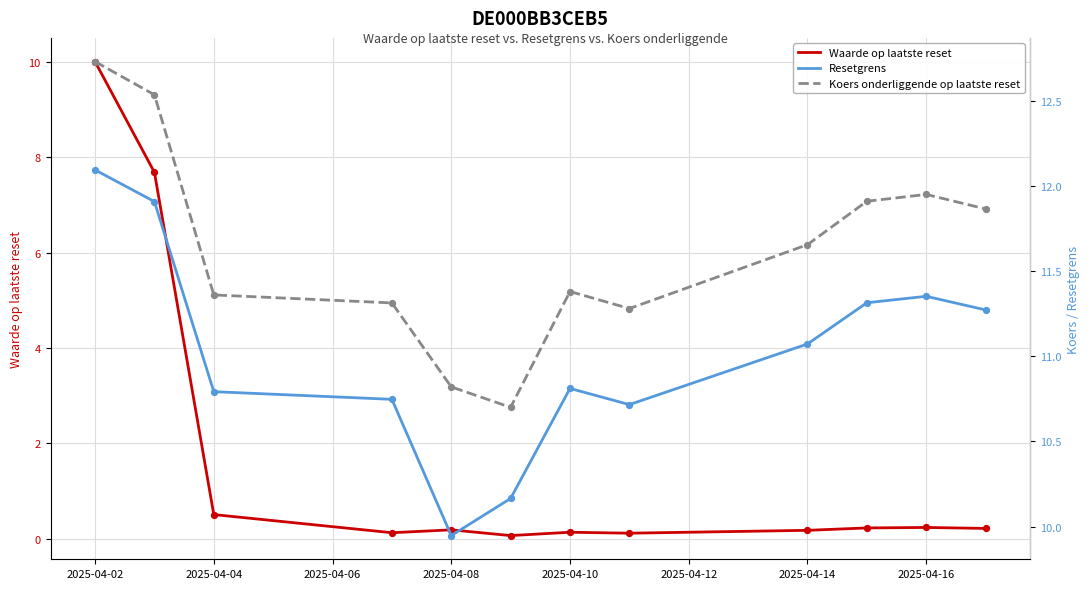

At how many categories does at least one series exceed 3?

12